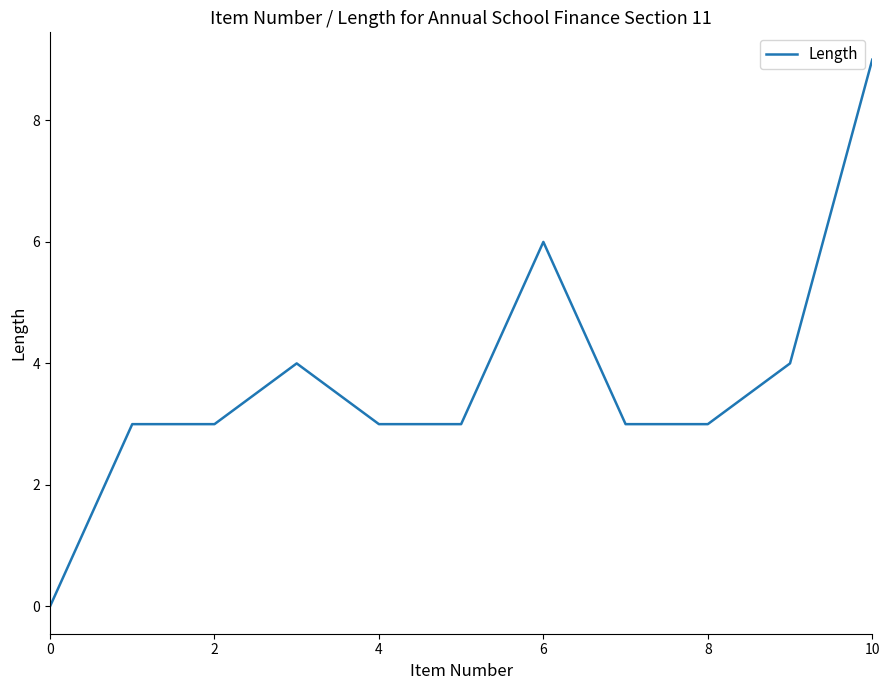

What is the greatest value displayed?

9